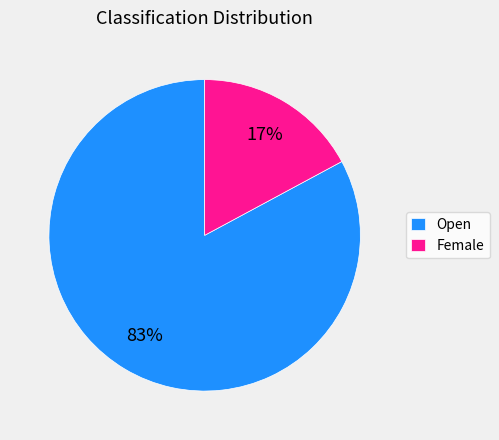

How many segments does this pie chart have?

2